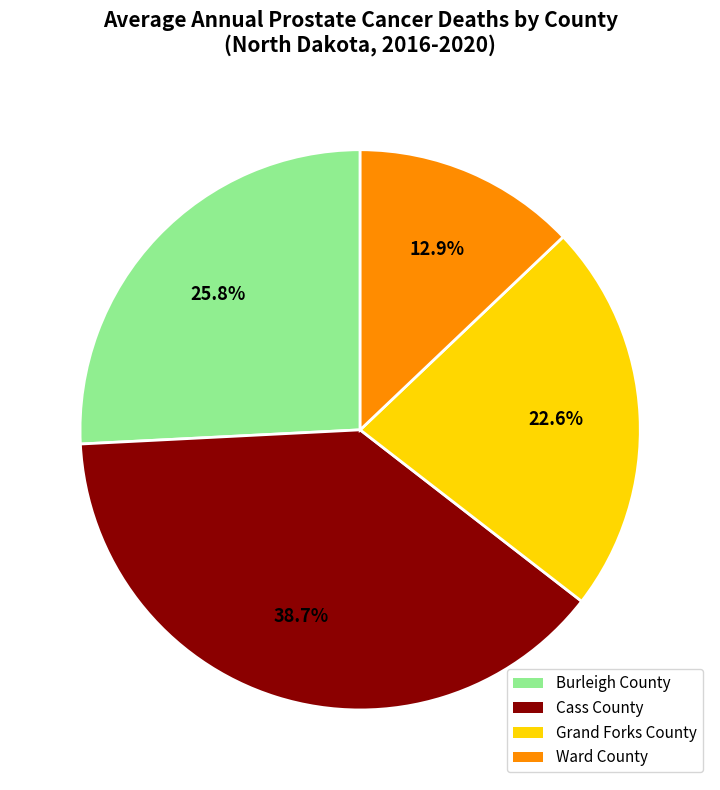

Is there a majority slice in this chart?

No